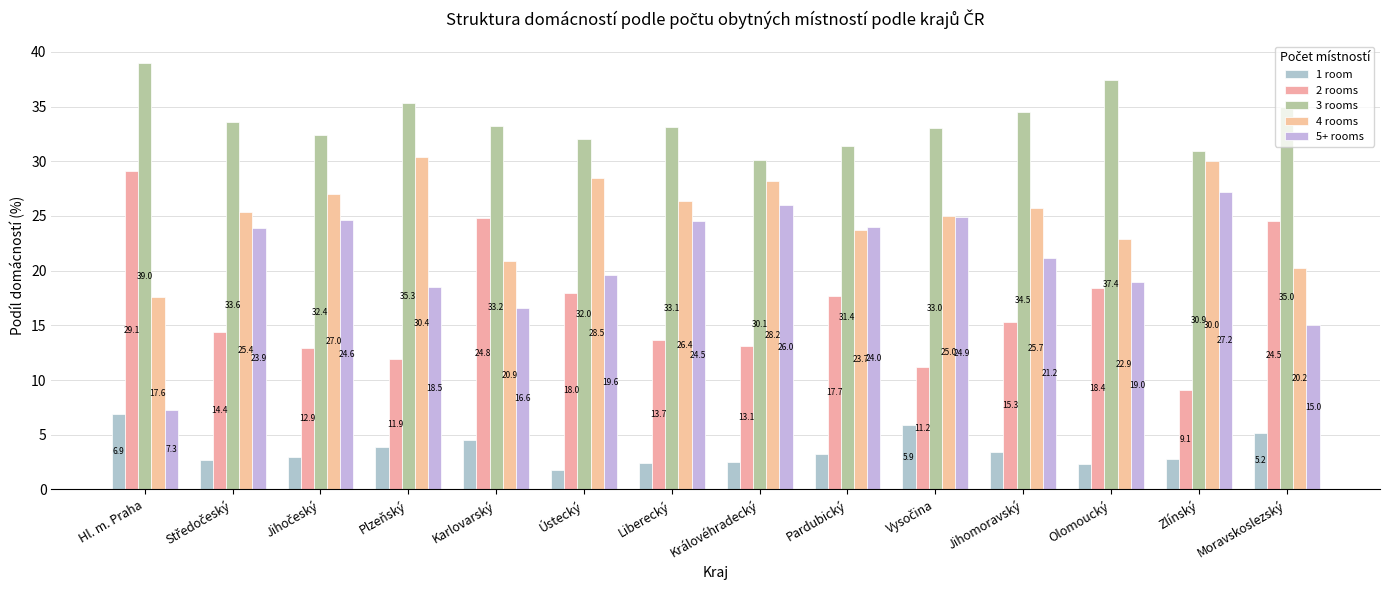

Which series has the widest spread of values?

2 rooms